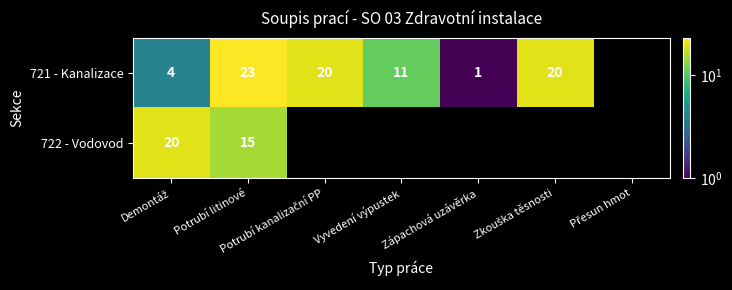

The value of 721 - Kanalizace at Vyvedení výpustek is 11. True or false?

True